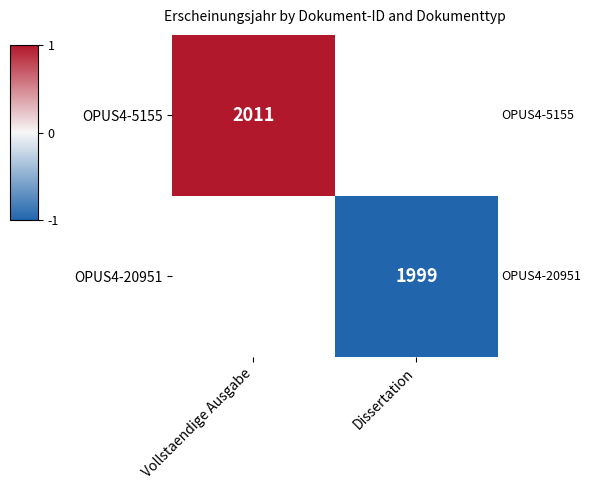

At which category does the chart reach its peak across all series?

Vollstaendige Ausgabe